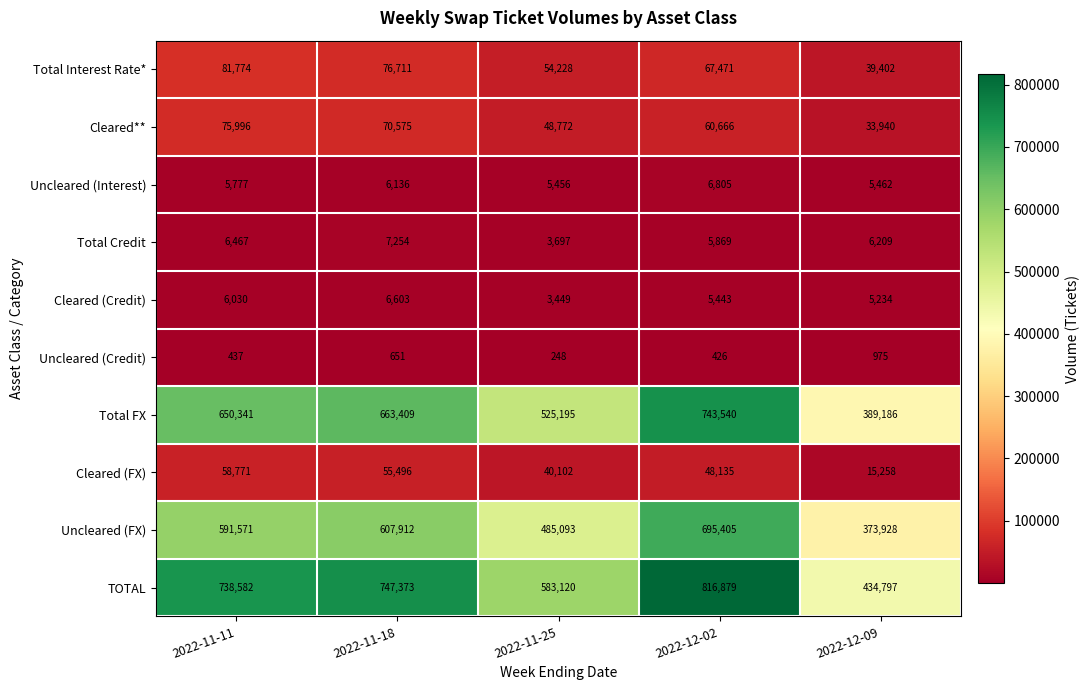

What is the spread (max minus min) of values at 2022-11-25?

582872